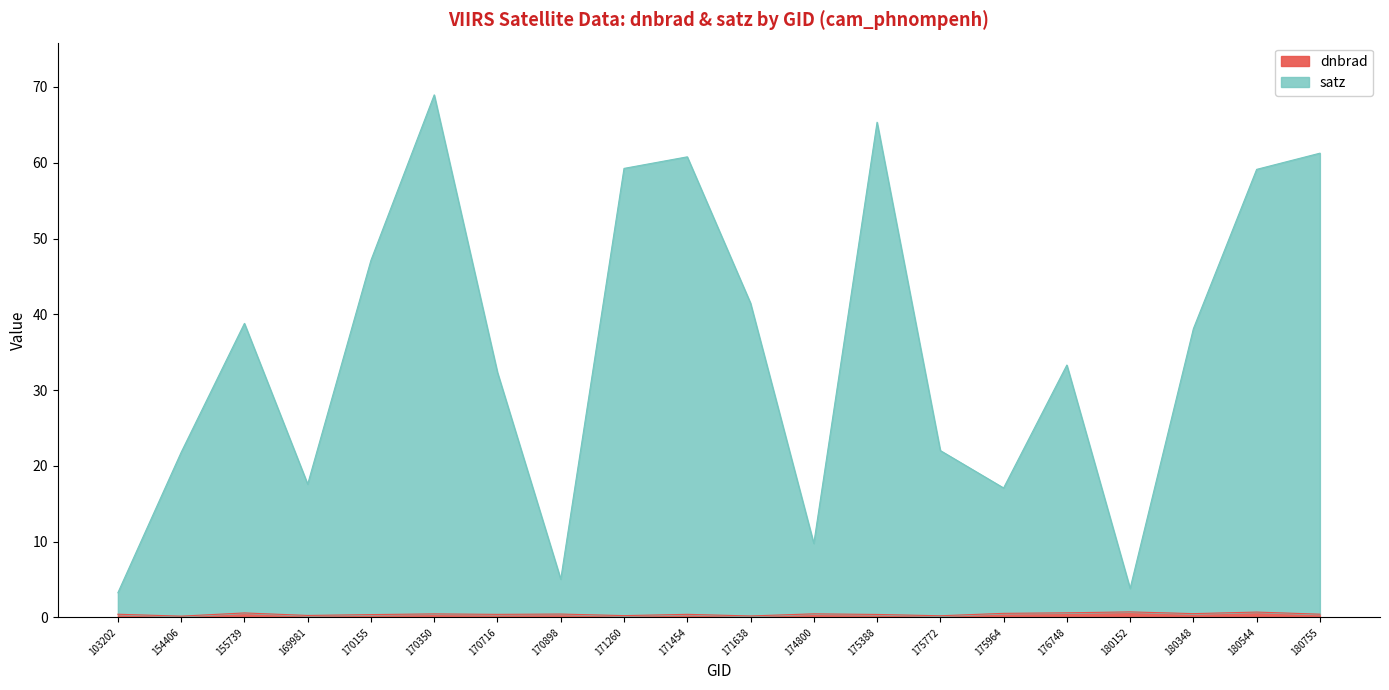

At how many categories does at least one series exceed 41?

8